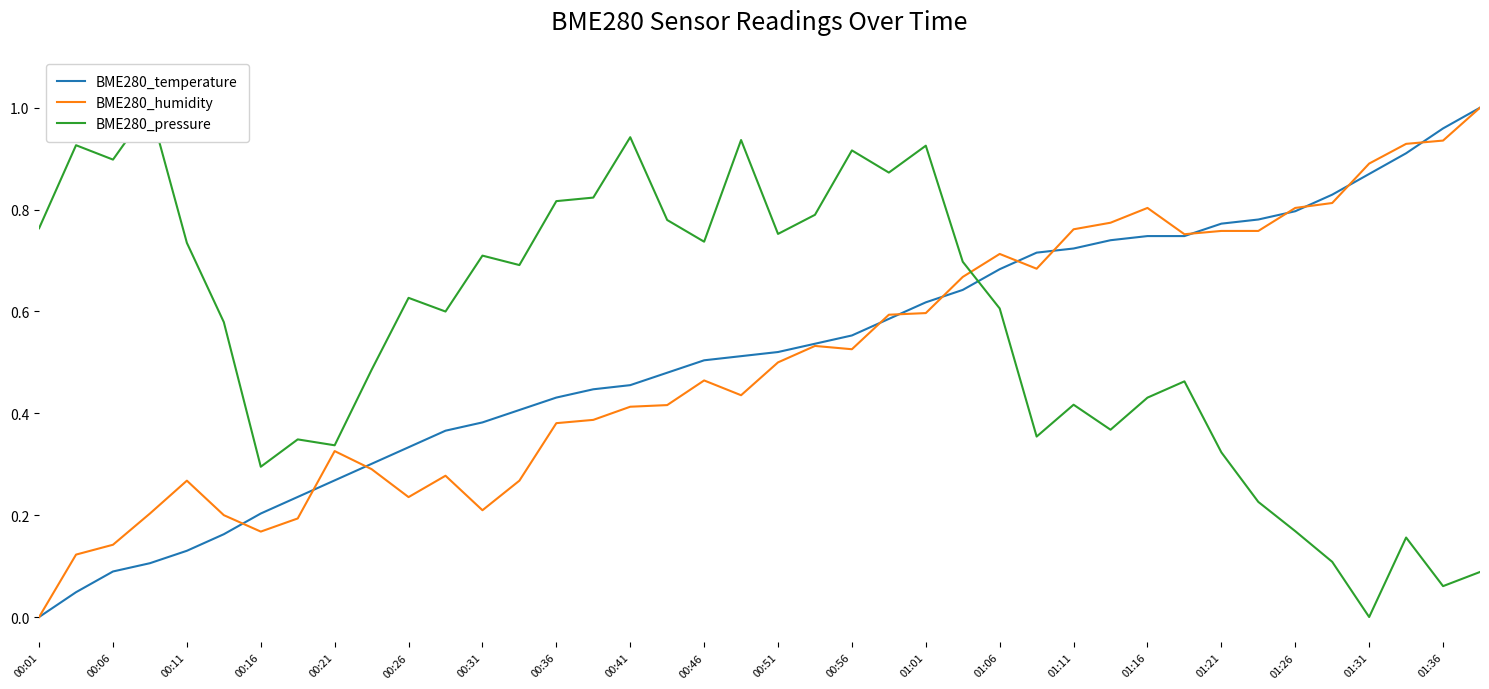

How many times do BME280_pressure and BME280_temperature cross each other?

1